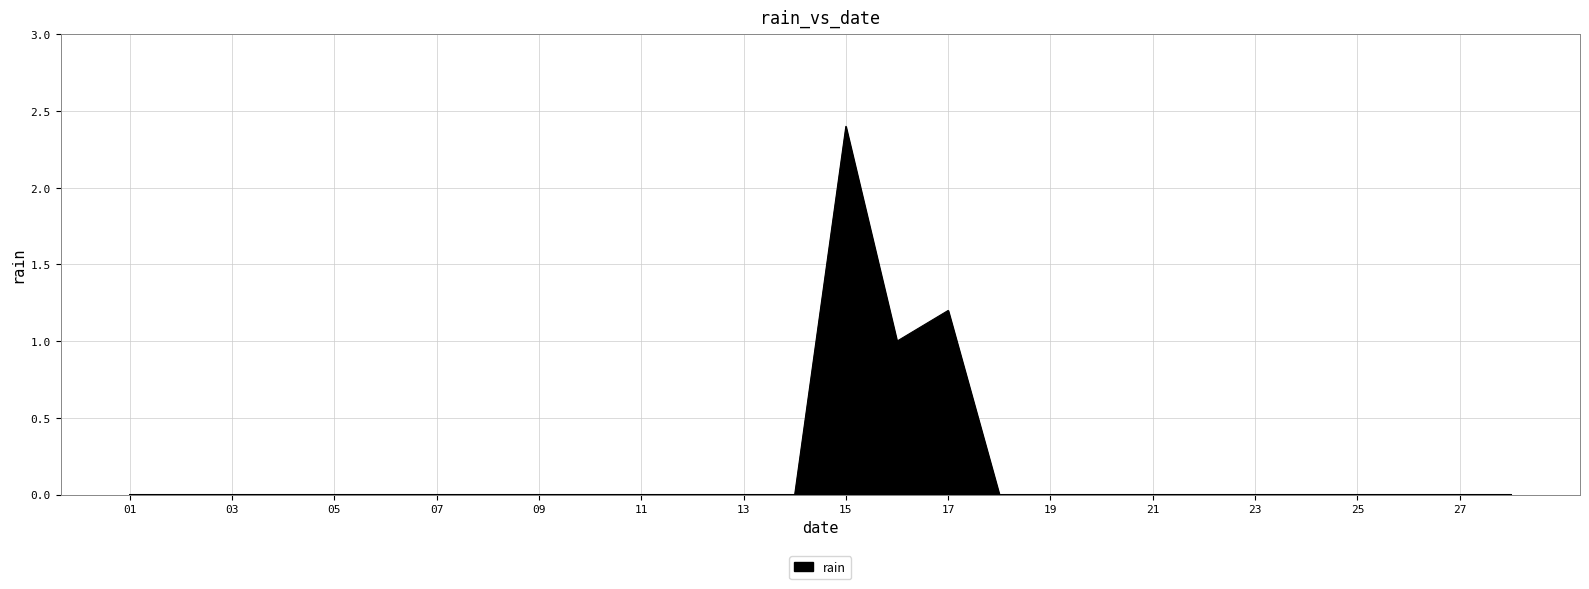

What is the maximum value shown in the chart?

2.4